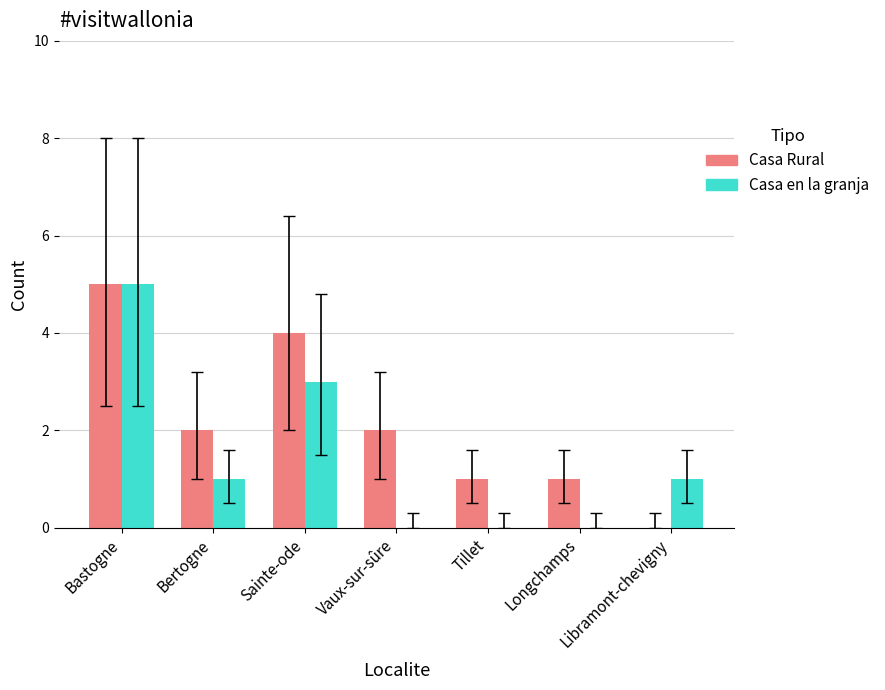

What is the sum of all Casa Rural values?

15